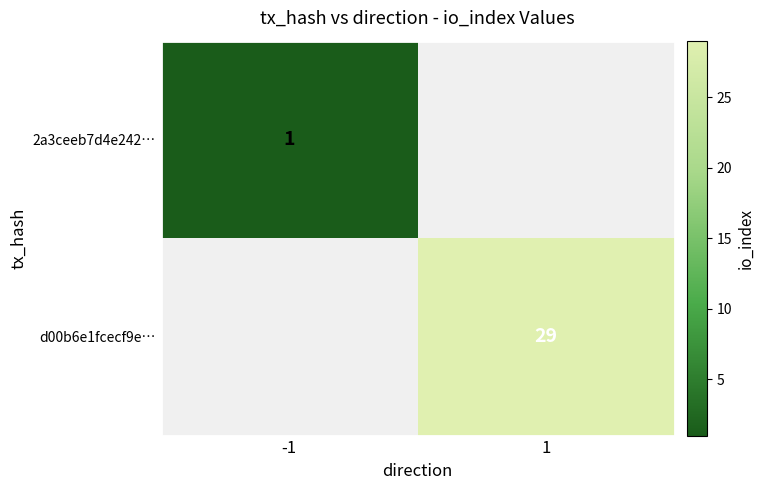

True or false: d00b6e1fcecf9e… has a value of 29 at 1.

True